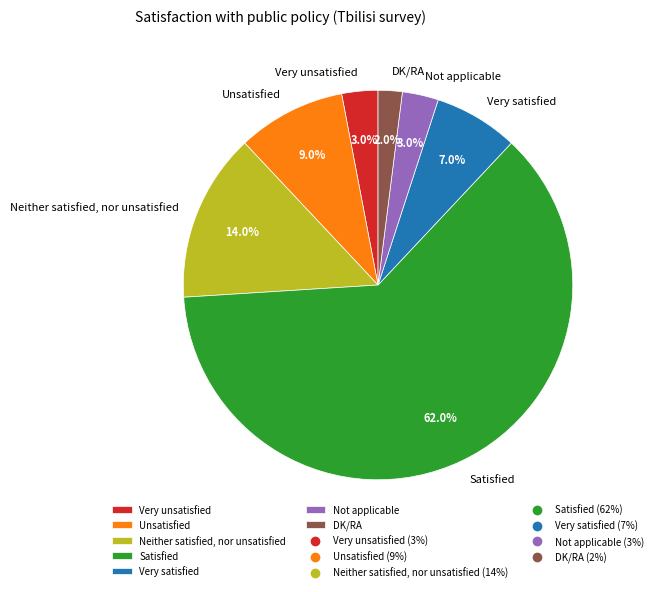

What is the ratio of the value at Satisfied to the value at Not applicable?

20.7